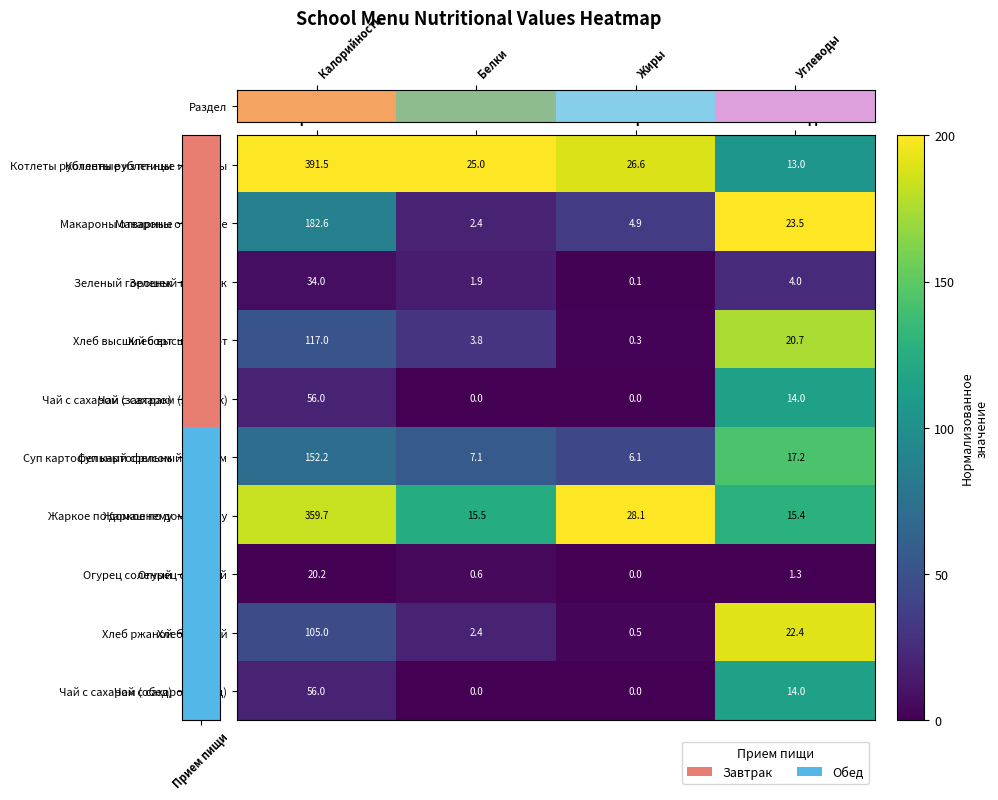

What is the difference between the Жаркое по домашнему values at Калорийность and Углеводы?

344.3